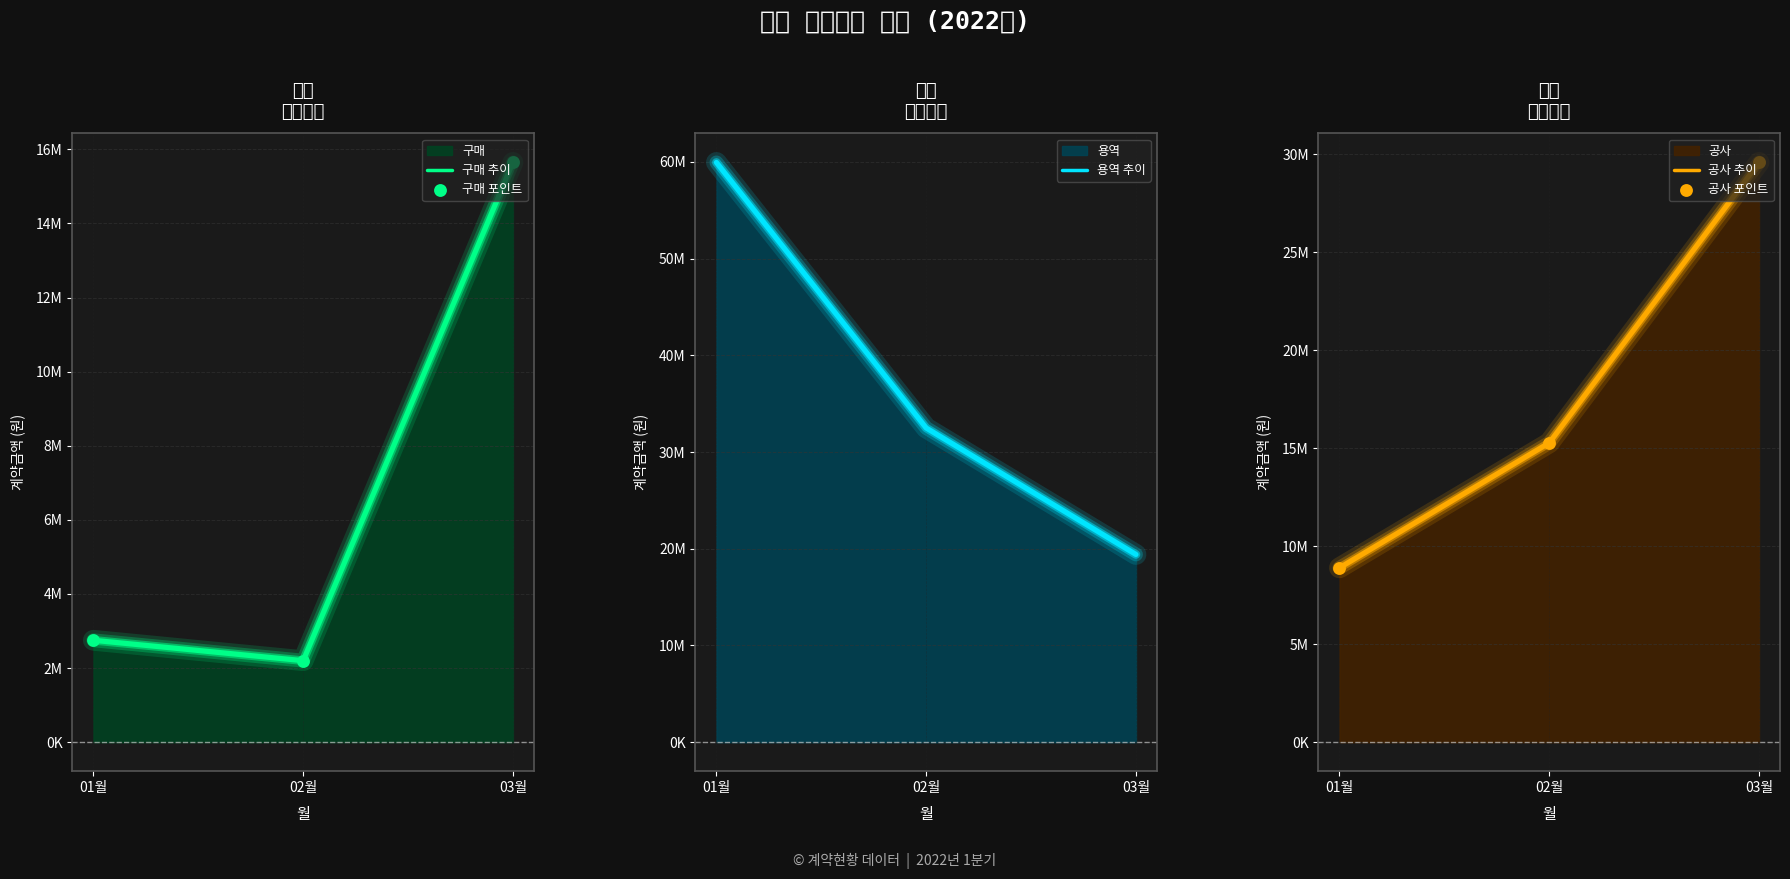

Which series has the largest total across all categories?

용역 추이